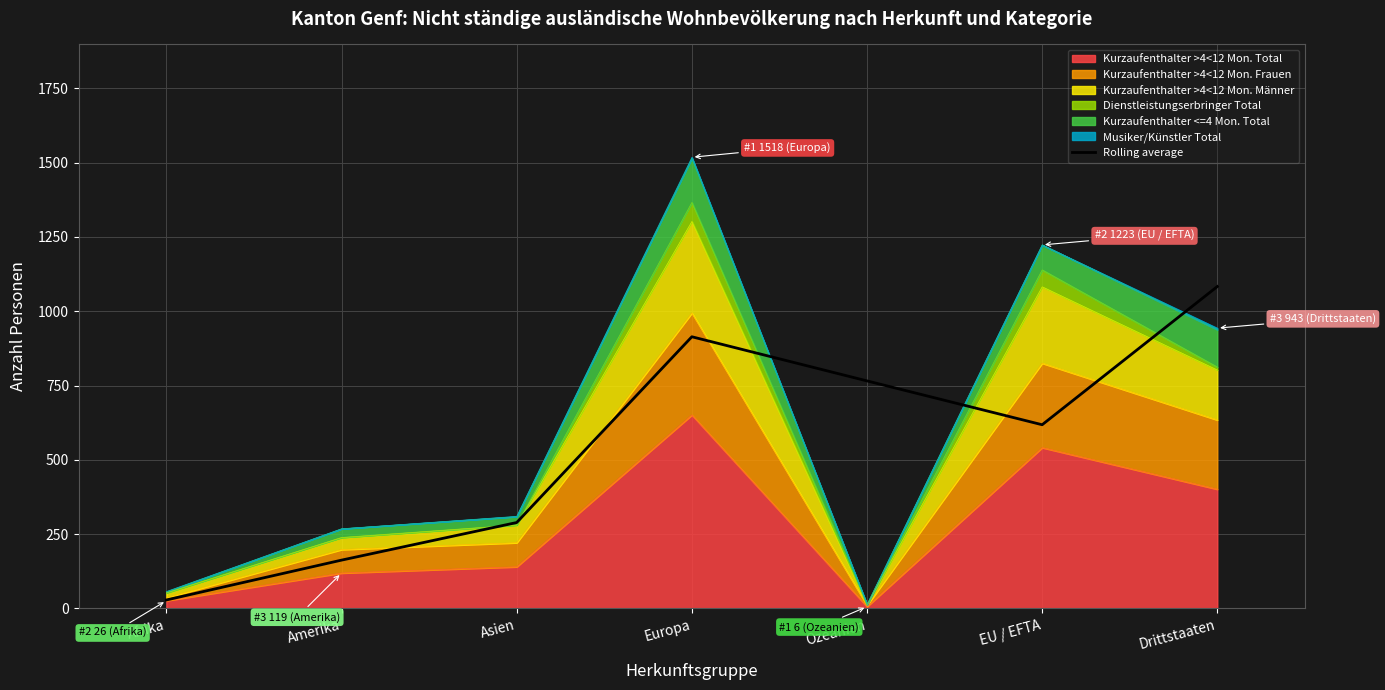

What is the label of the 3rd point from the left?

Asien